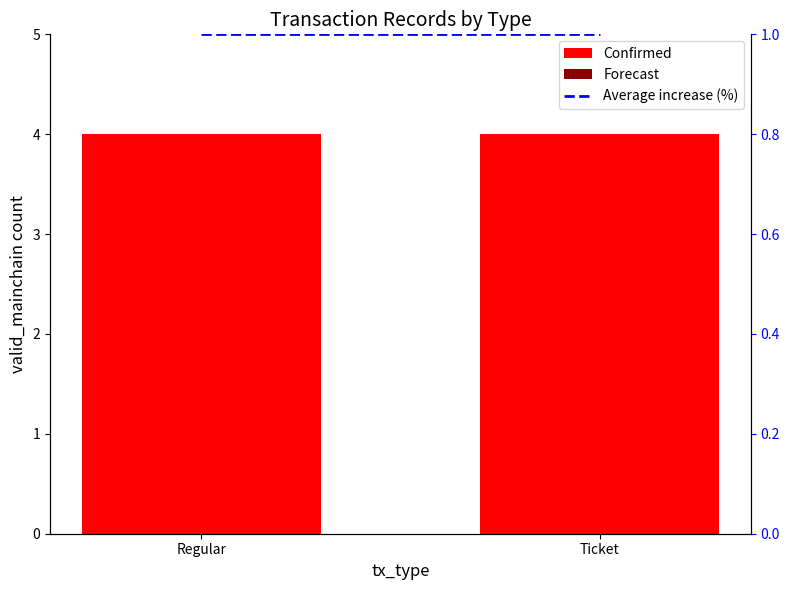

Which category has the lowest value in the Forecast series?

Regular